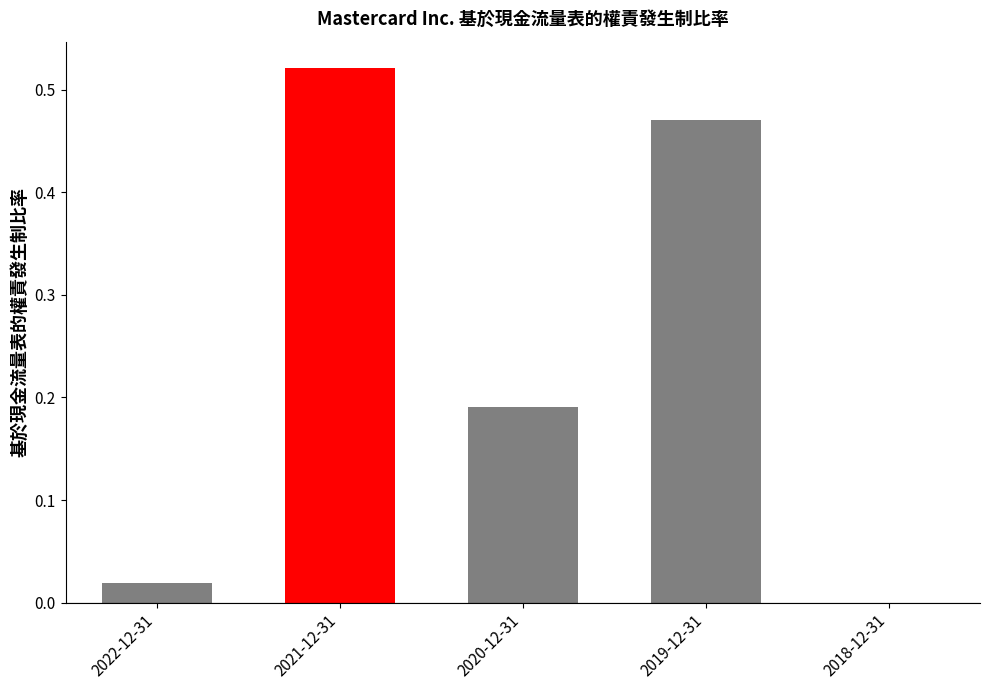

What is the change in value from 2022-12-31 to 2020-12-31?

+0.2